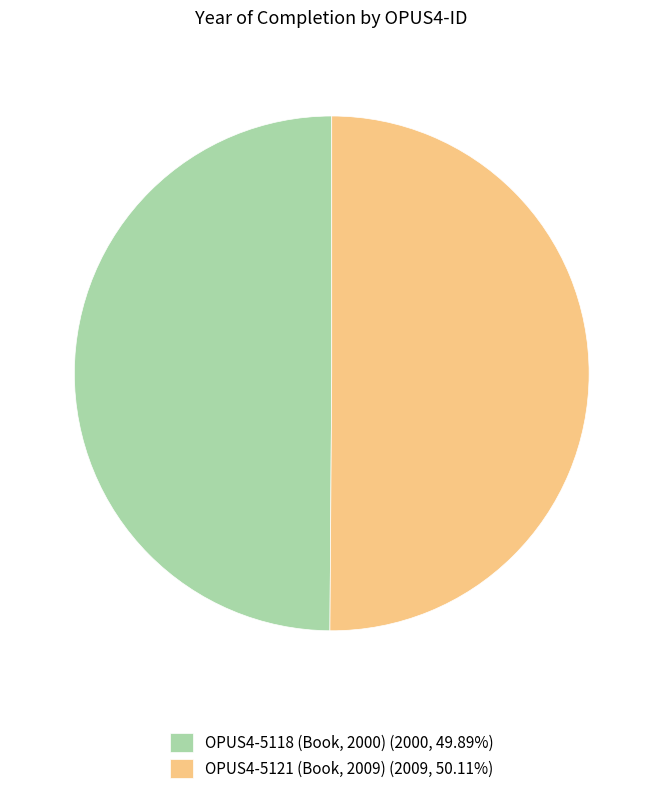

Approximately how many times larger is the value at OPUS4-5121 (Book, 2009) (2009, 50.11%) compared to OPUS4-5118 (Book, 2000) (2000, 49.89%)?

1.0